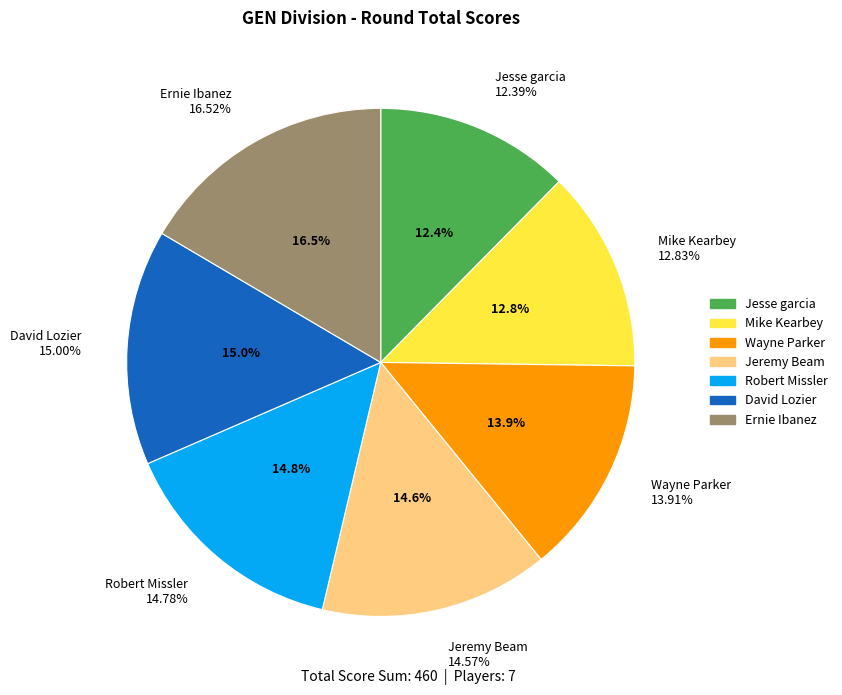

Combined, what portion of the pie is Robert Missler and Wayne Parker?

28.7%